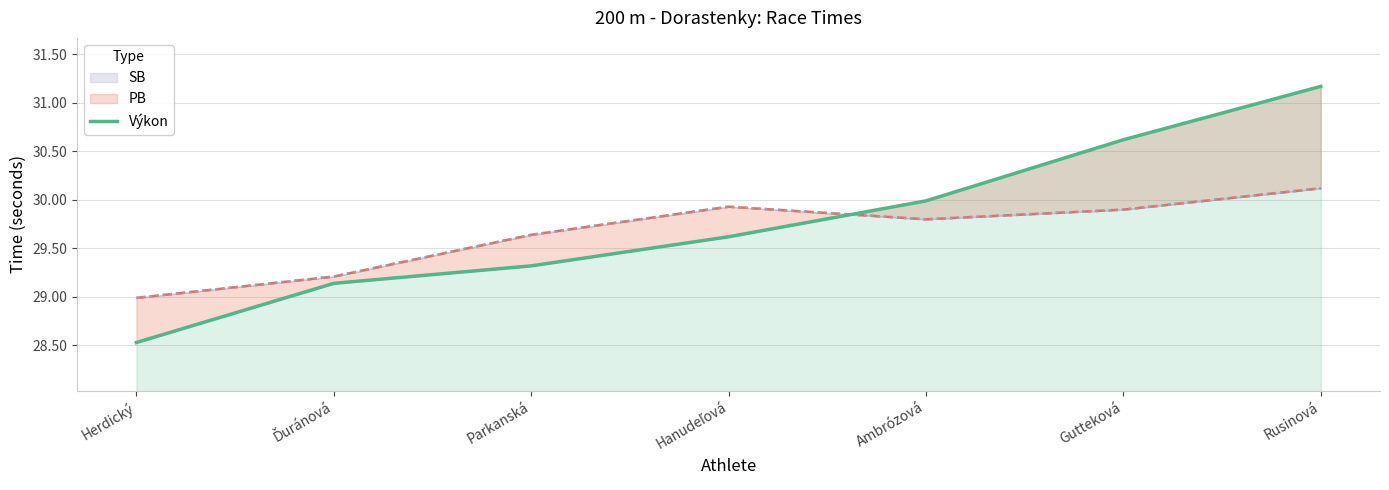

At which category does the chart reach its peak across all series?

Rusinová